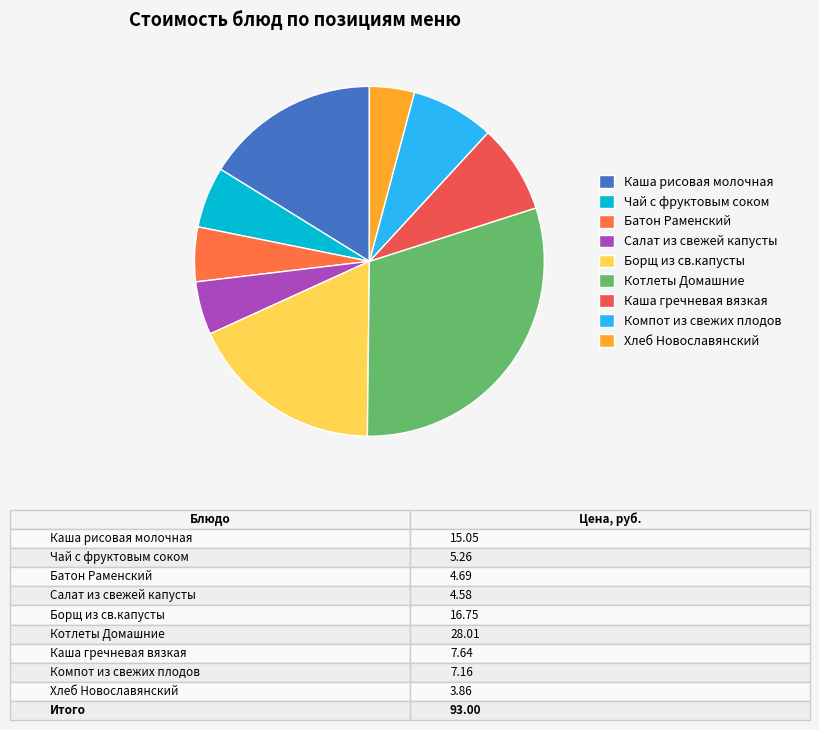

Is Котлеты Домашние the majority of the pie?

No